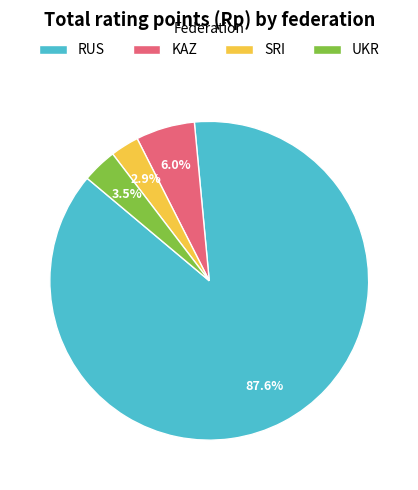

Between SRI and UKR, which is larger?

UKR